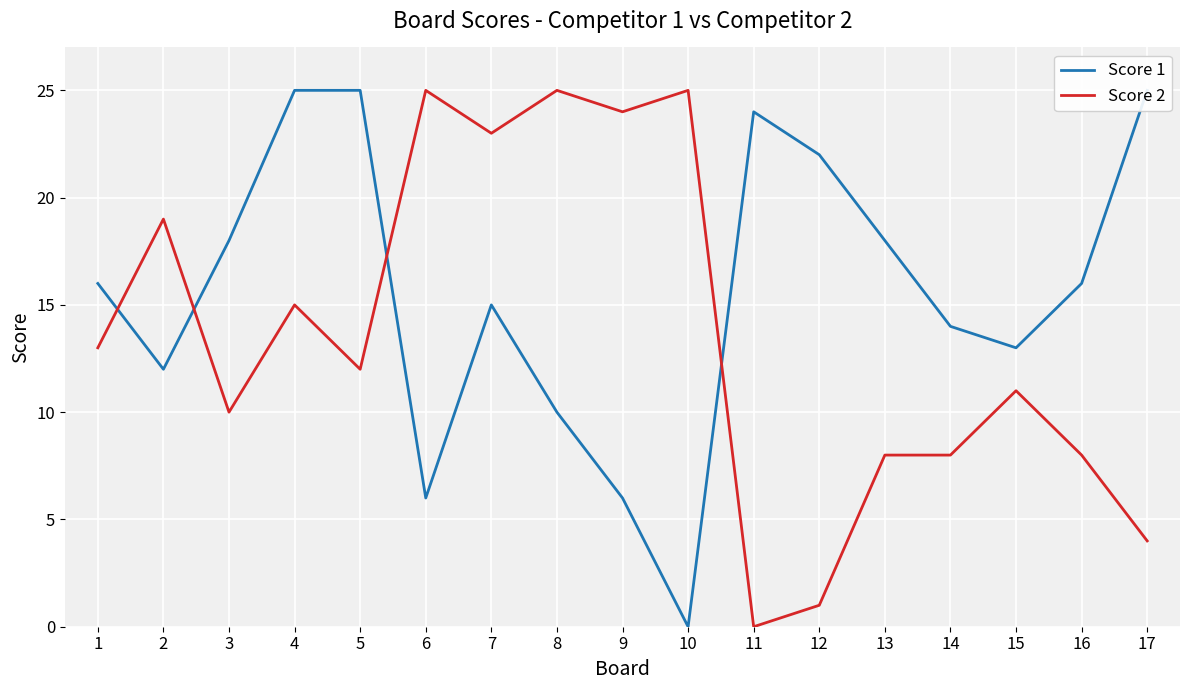

Which series ends up on top after the final intersection of Score 2 and Score 1?

Score 1